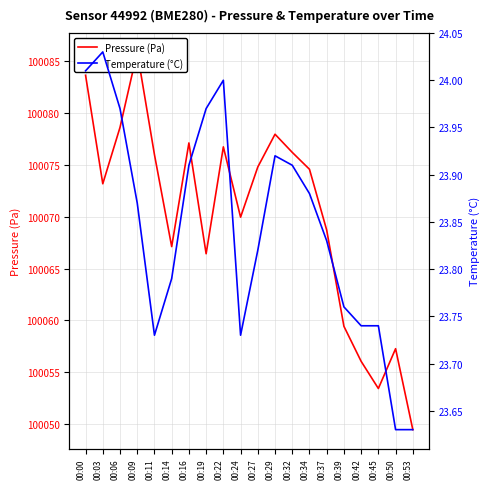

Which category has the lowest value in the Pressure (Pa) series?

00:53